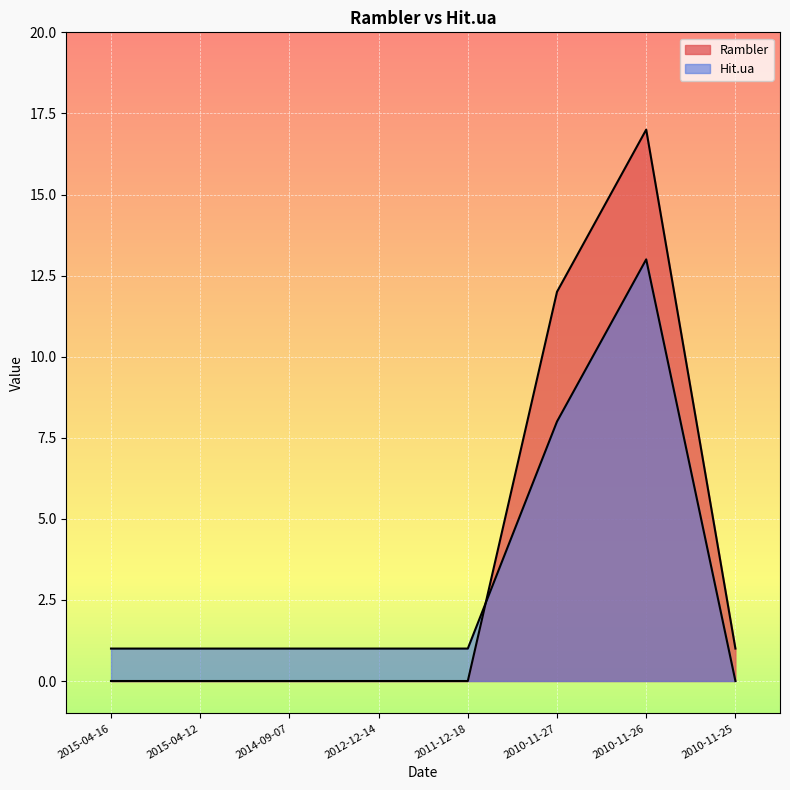

True or false: Hit.ua has a value of 0 at 2010-11-25.

True